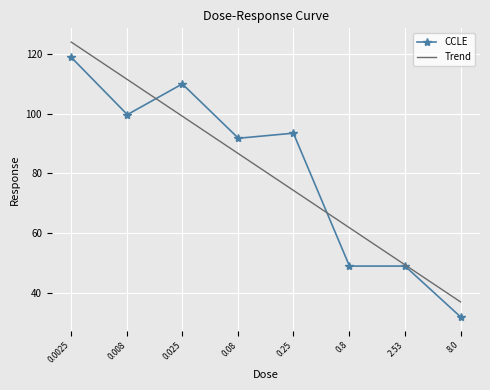

Reading left to right, transcribe all the data shown in this chart.

118.9	99.7	110.0	91.8	93.5	49.0	49.0	32.0